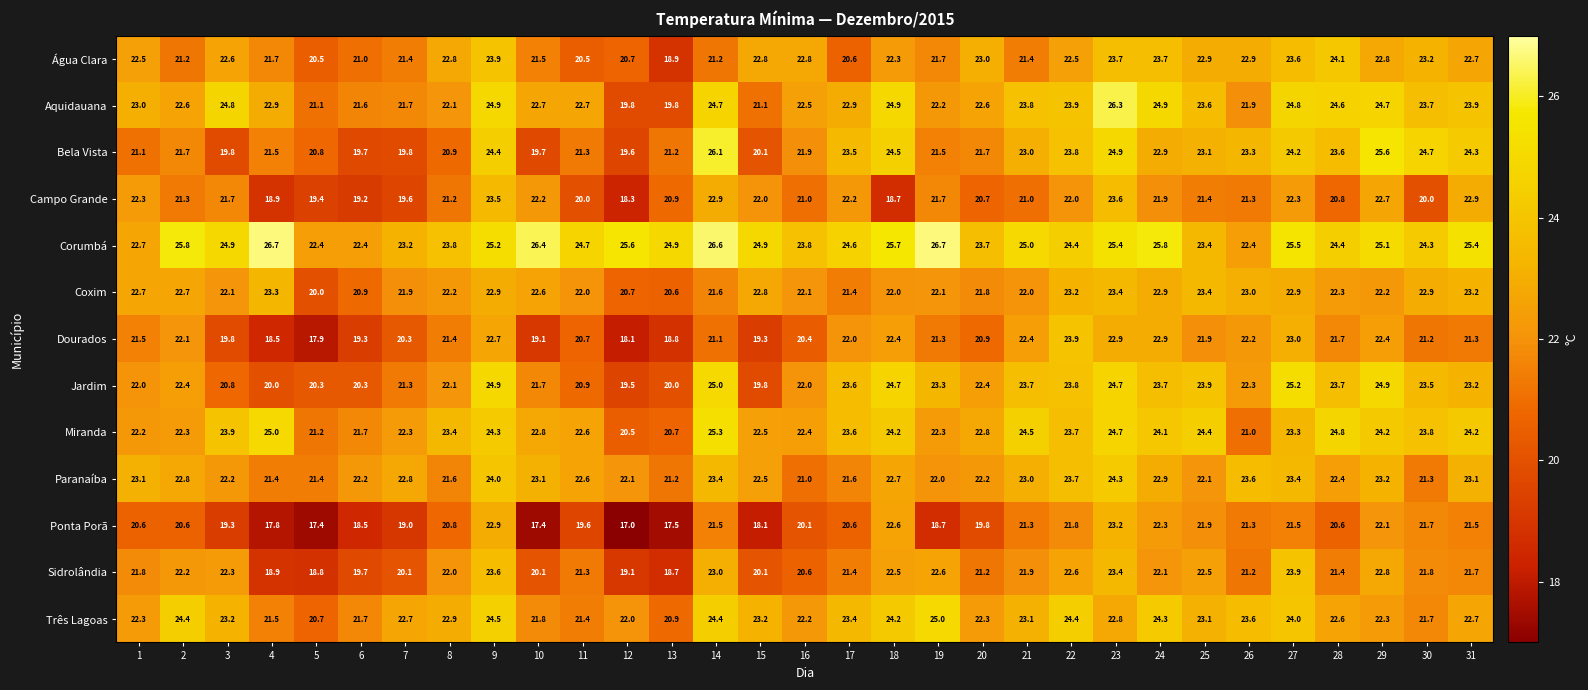

Which category has the highest value in the Ponta Porã series?

23